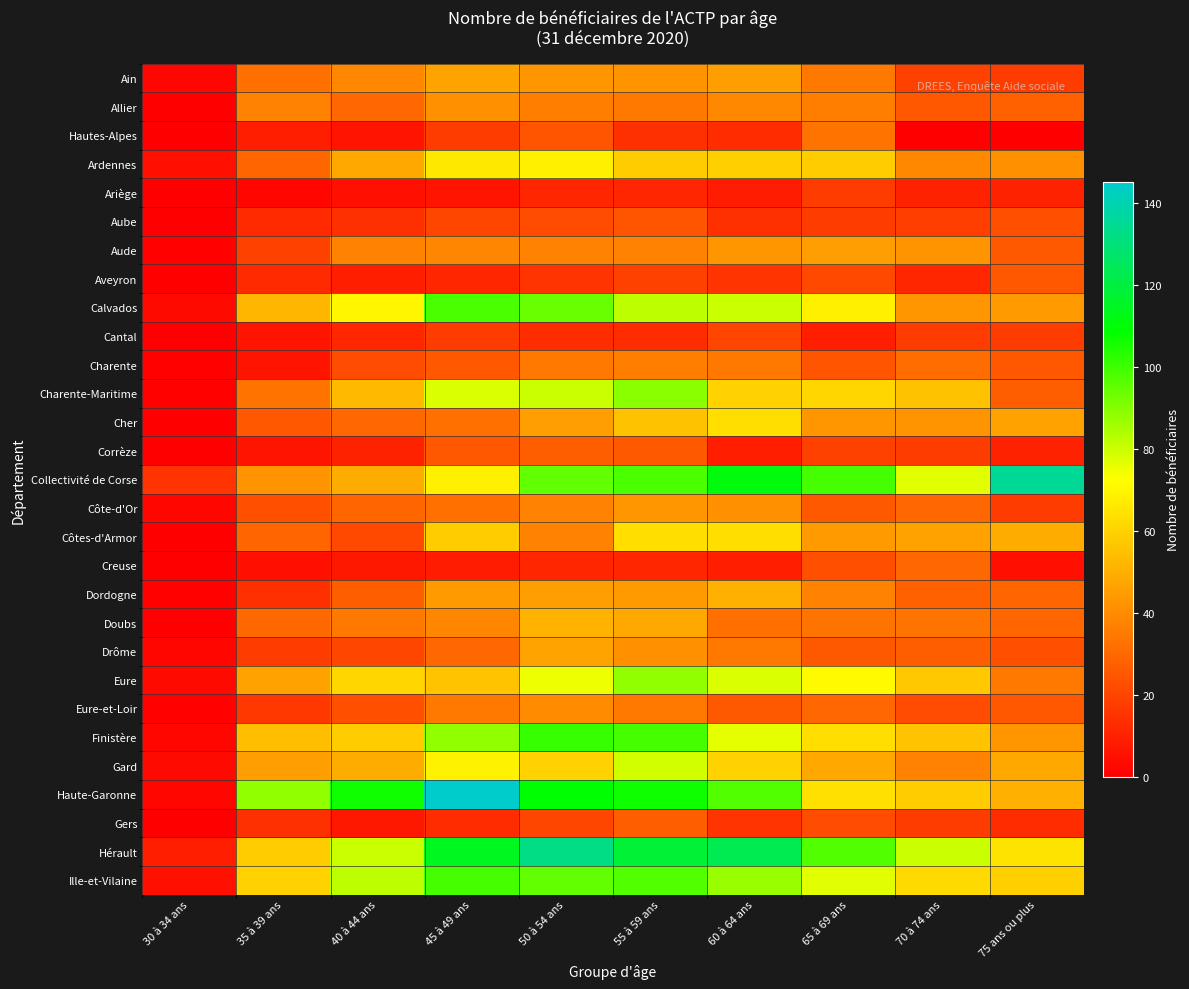

What is the average value of the Dordogne series?

32